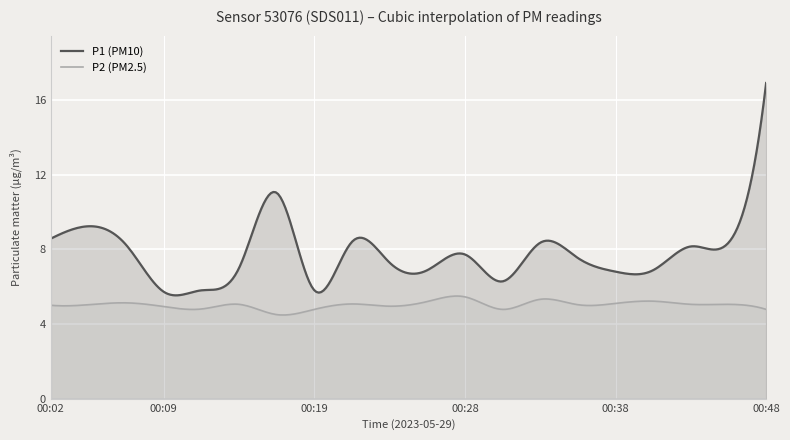

What are all the series names shown in the legend?

P1 (PM10), P2 (PM2.5)